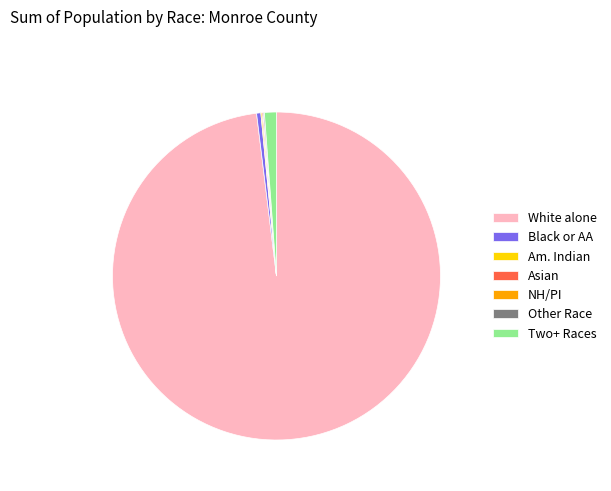

True or false: Two+ Races accounts for 1% of the total.

True